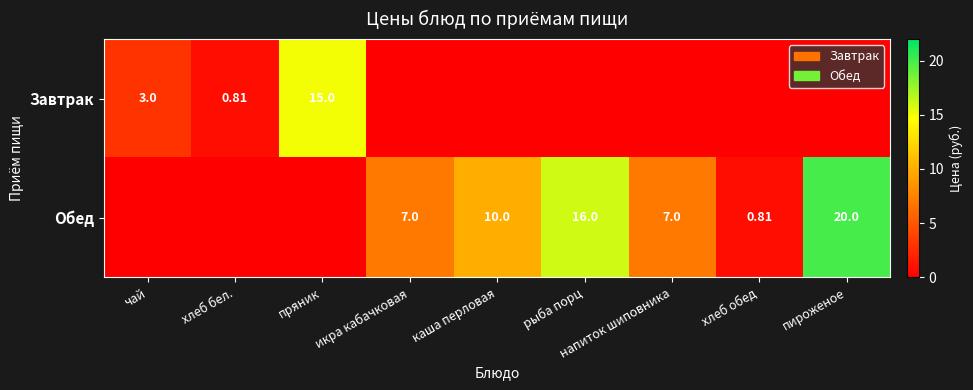

Is the value of Завтрак at хлеб бел. greater than the value of Обед at каша перловая?

No